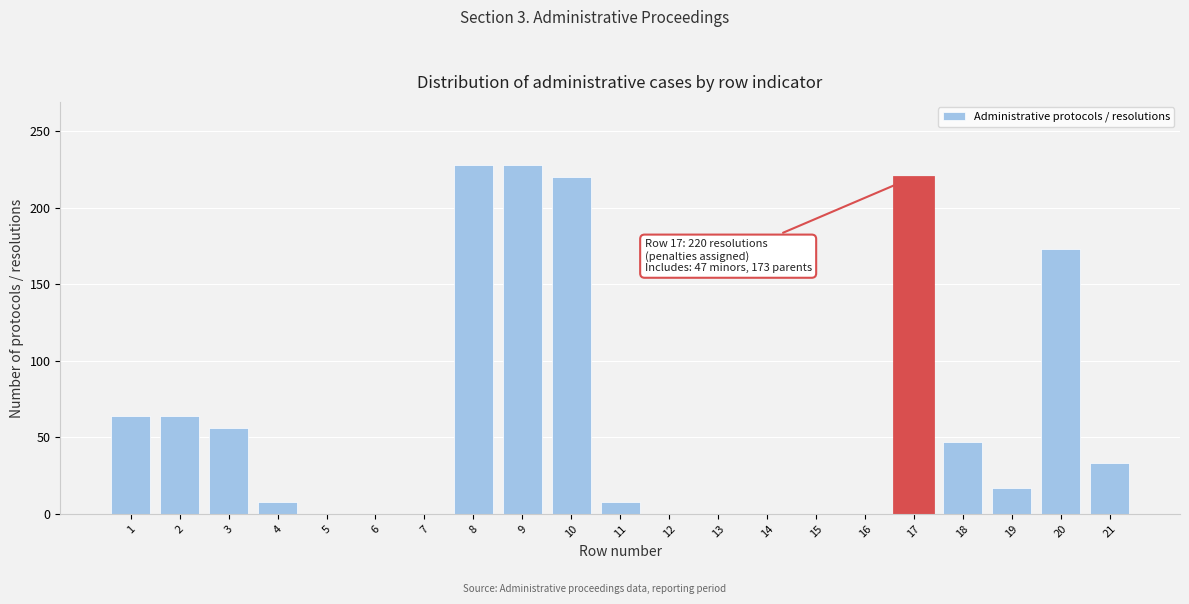

Reading left to right, extract all data points from this chart.

1=64	2=64	3=56	4=8	5=0	6=0	7=0	8=228	9=228	10=220	11=8	12=0	13=0	14=0	15=0	16=0	17=220	18=47	19=17	20=173	21=33